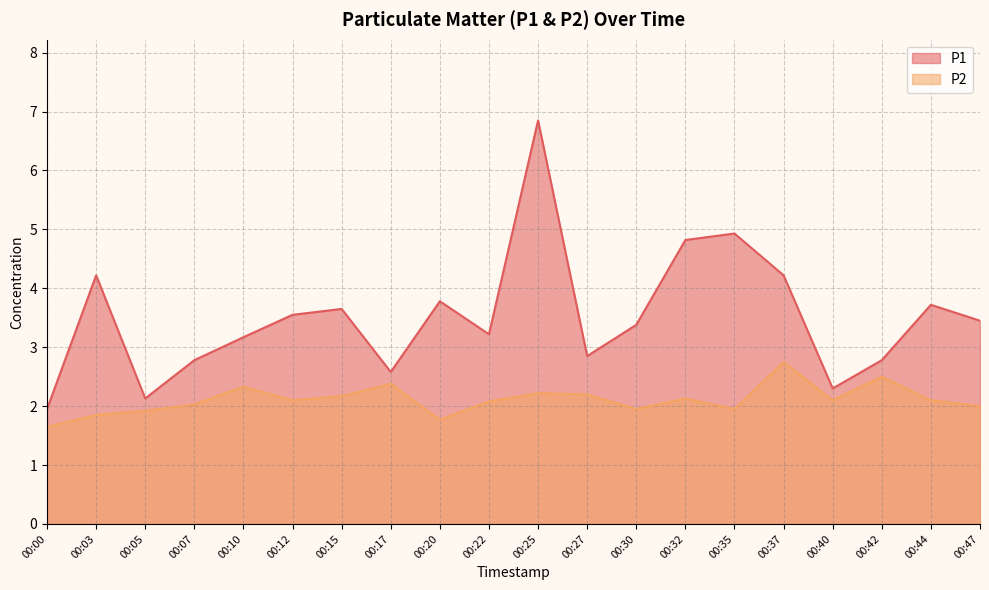

How many lines are shown in the chart?

2